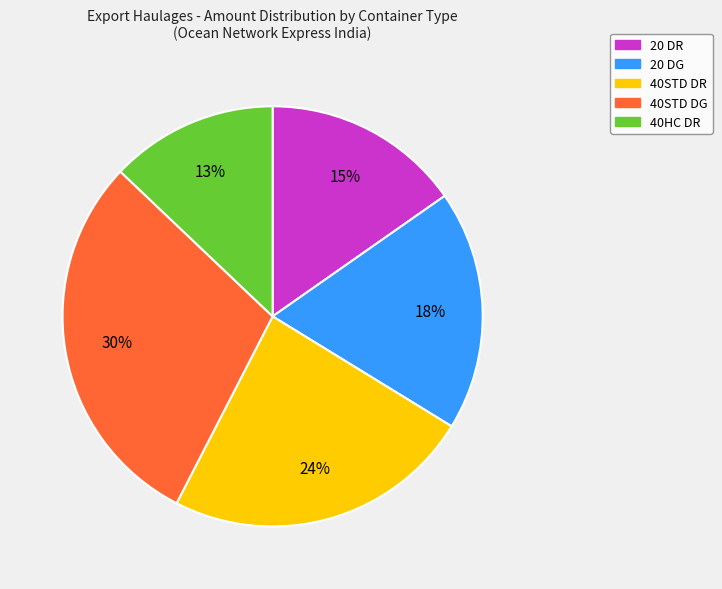

To the nearest percent, what percentage of the pie is 40HC DR?

13%